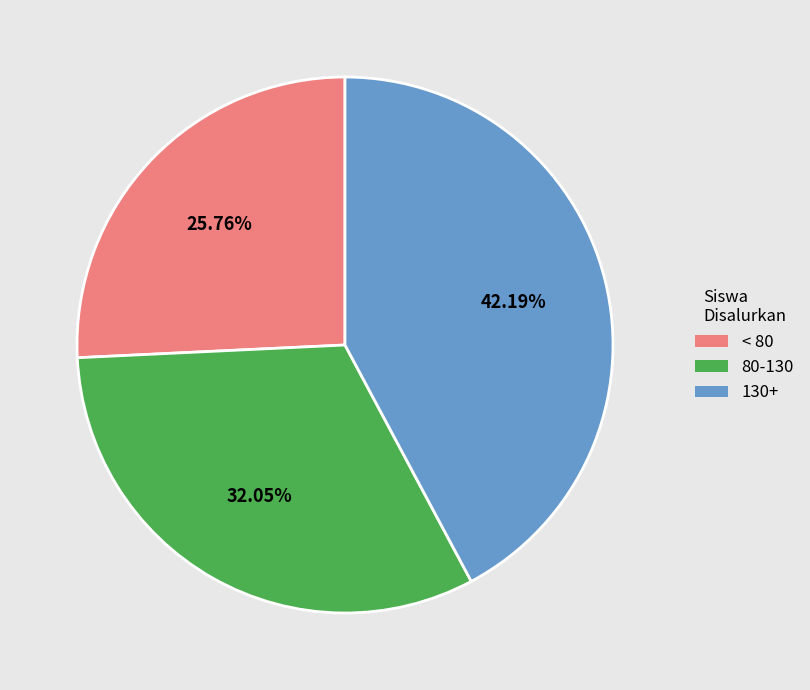

Between 80-130 and 130+, which is larger?

130+